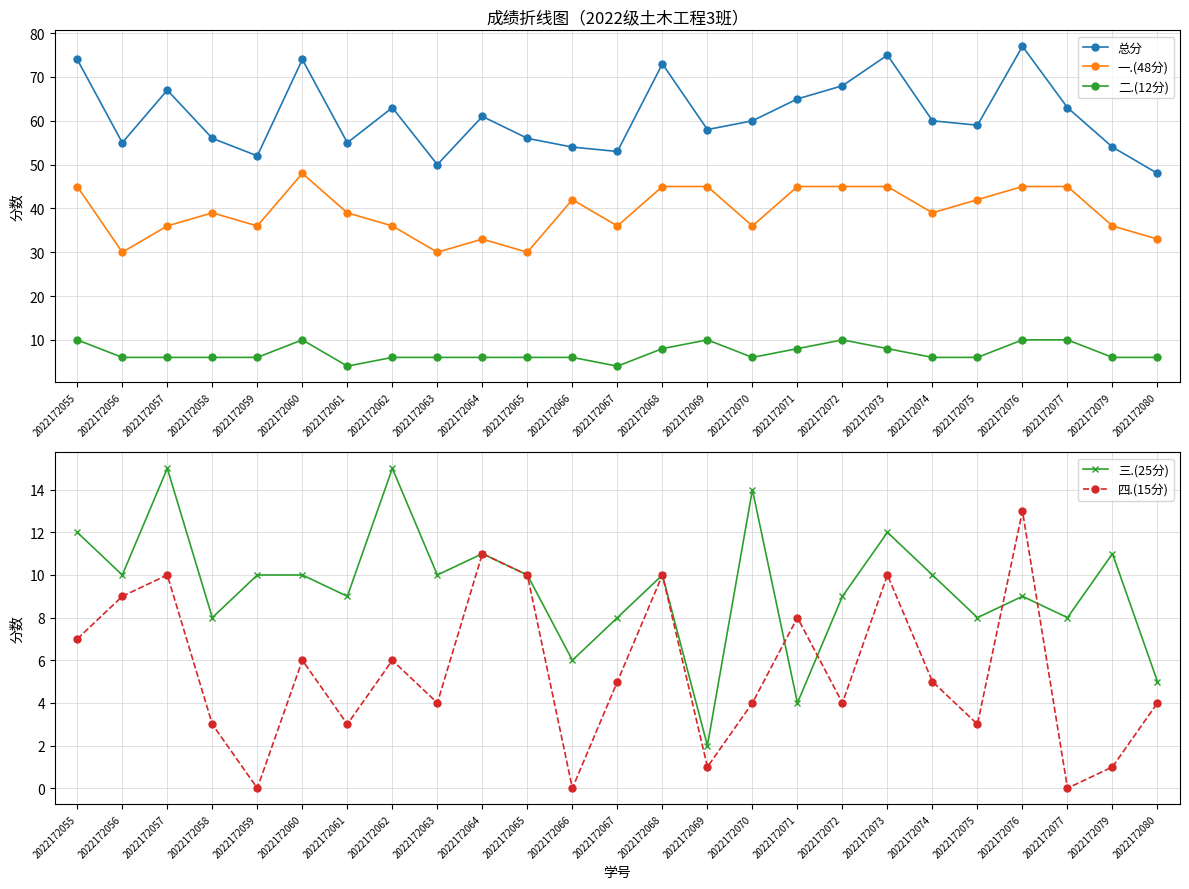

How many categories are shown in the chart?

25